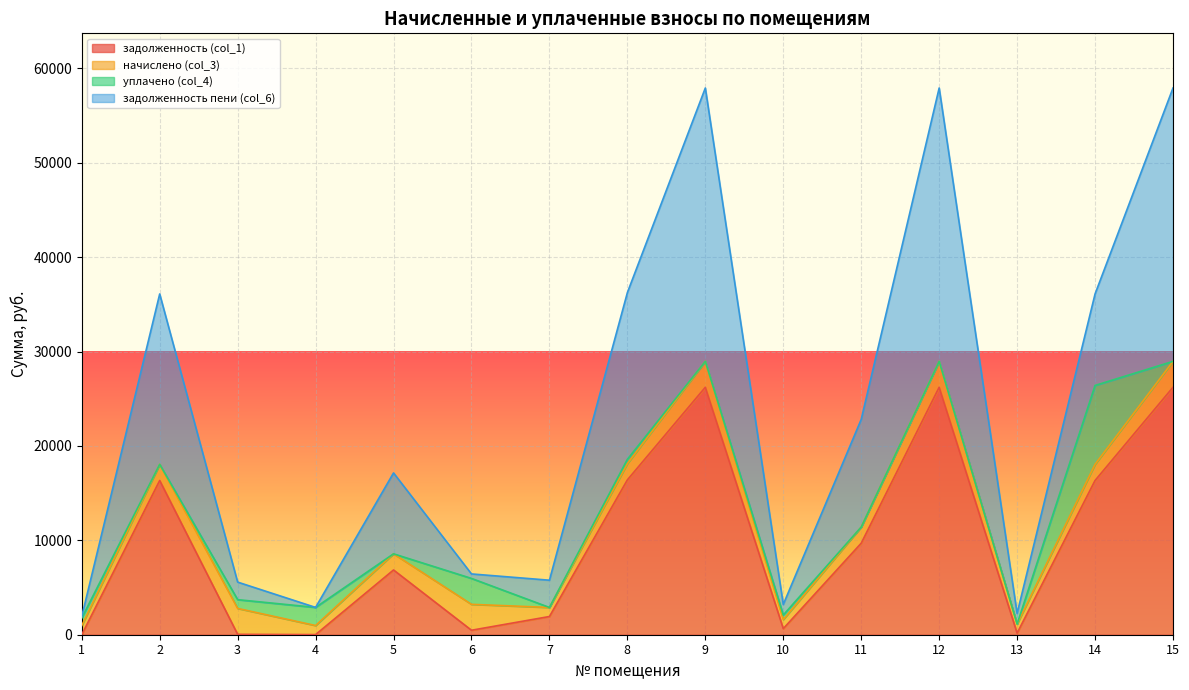

Is the value of задолженность пени (col_6) at 10 greater than the value of задолженность (col_1) at 8?

No